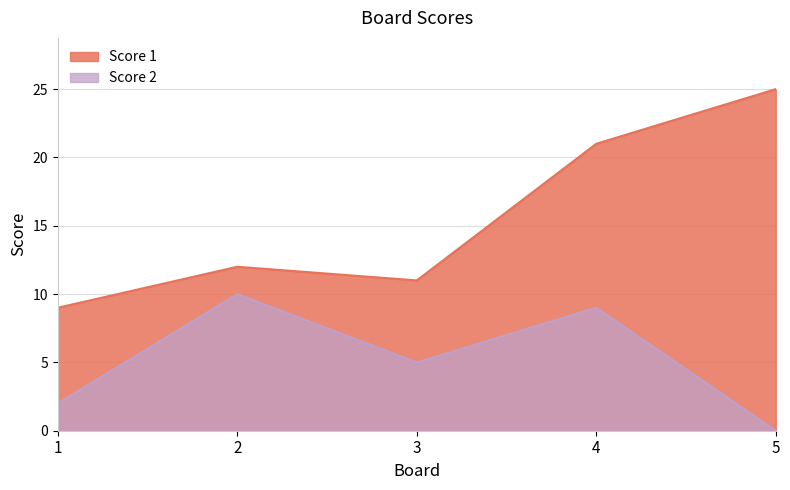

True or false: Score 2 and Score 1 intersect in this chart.

False